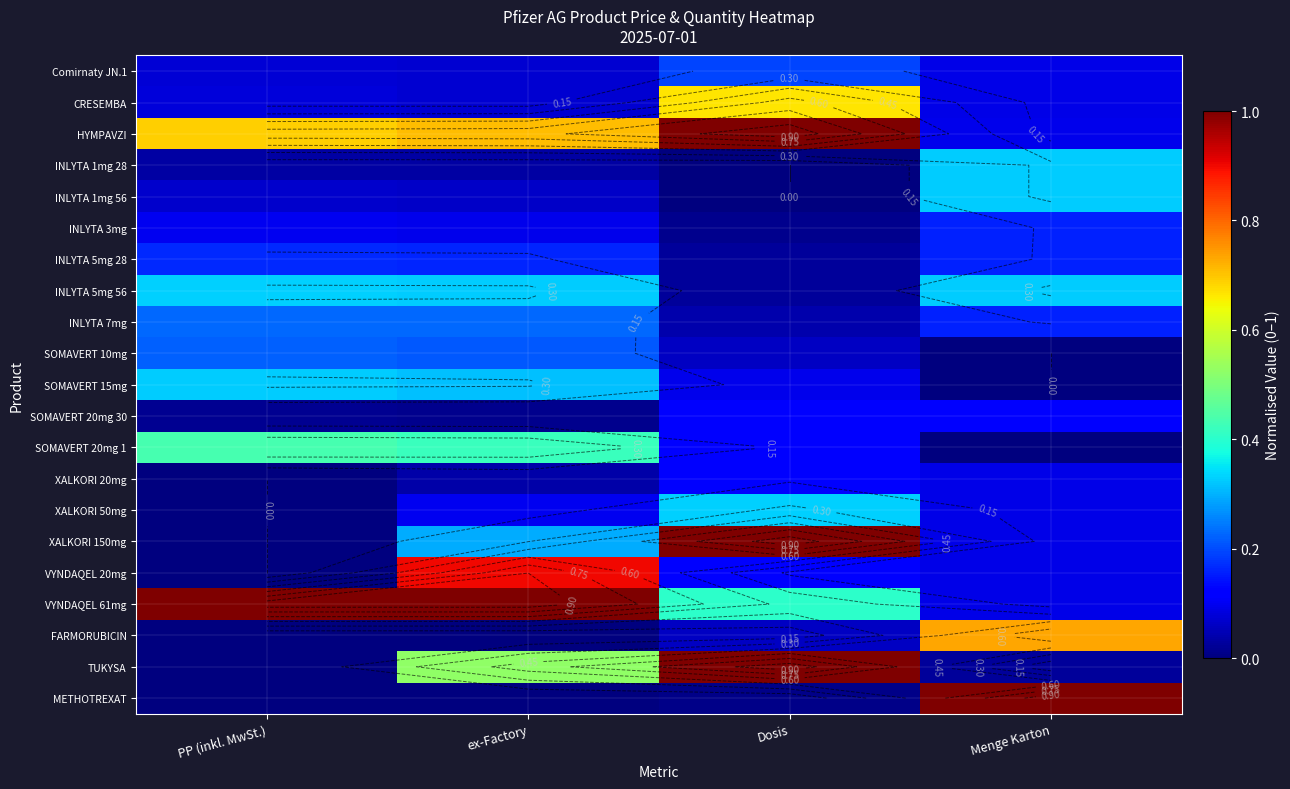

What value does the INLYTA 3mg series have at ex-Factory?

0.1